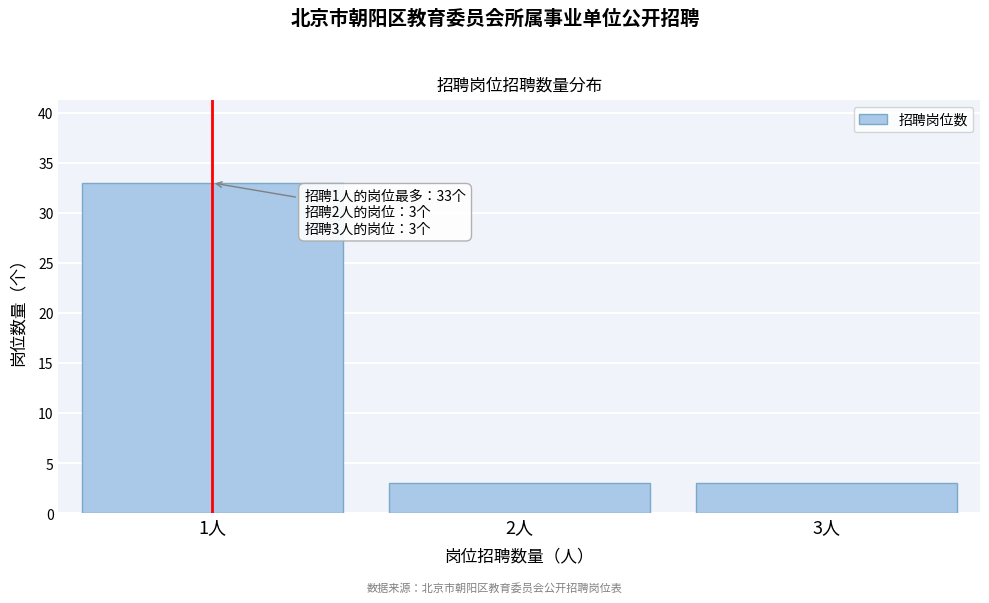

Reading left to right, transcribe all the data shown in this chart.

1人=33	2人=3	3人=3